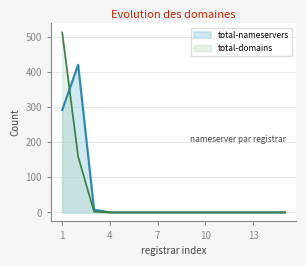

Reading left to right, what are all the values shown in this chart?

total-nameservers: 292	421	8	0	0	0	0	0	0	0	0	0	0	0	0
total-domains: 513	159	2	0	0	0	0	0	0	0	0	0	0	0	0